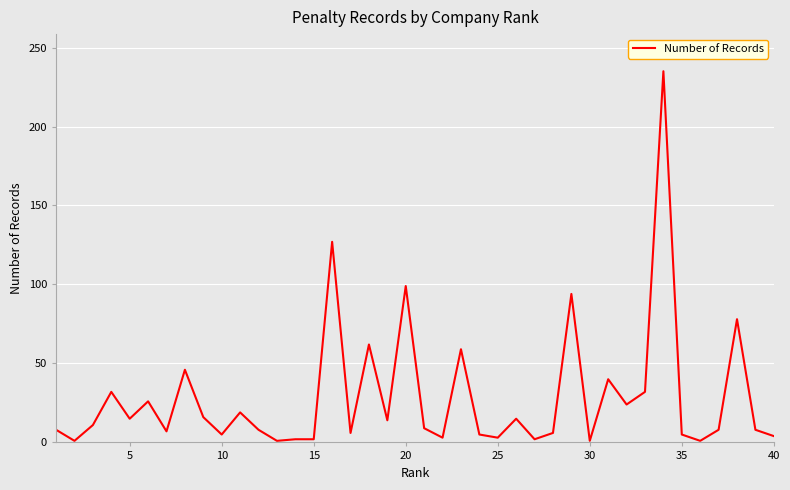

What is the difference between the maximum and minimum values?

234